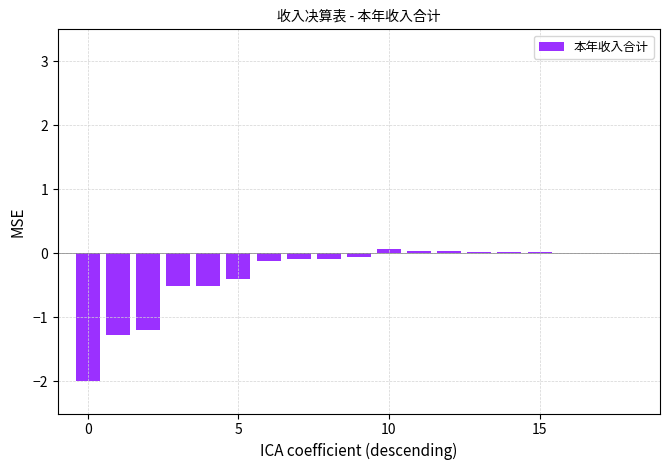

What is the sum of all values?

-6.0